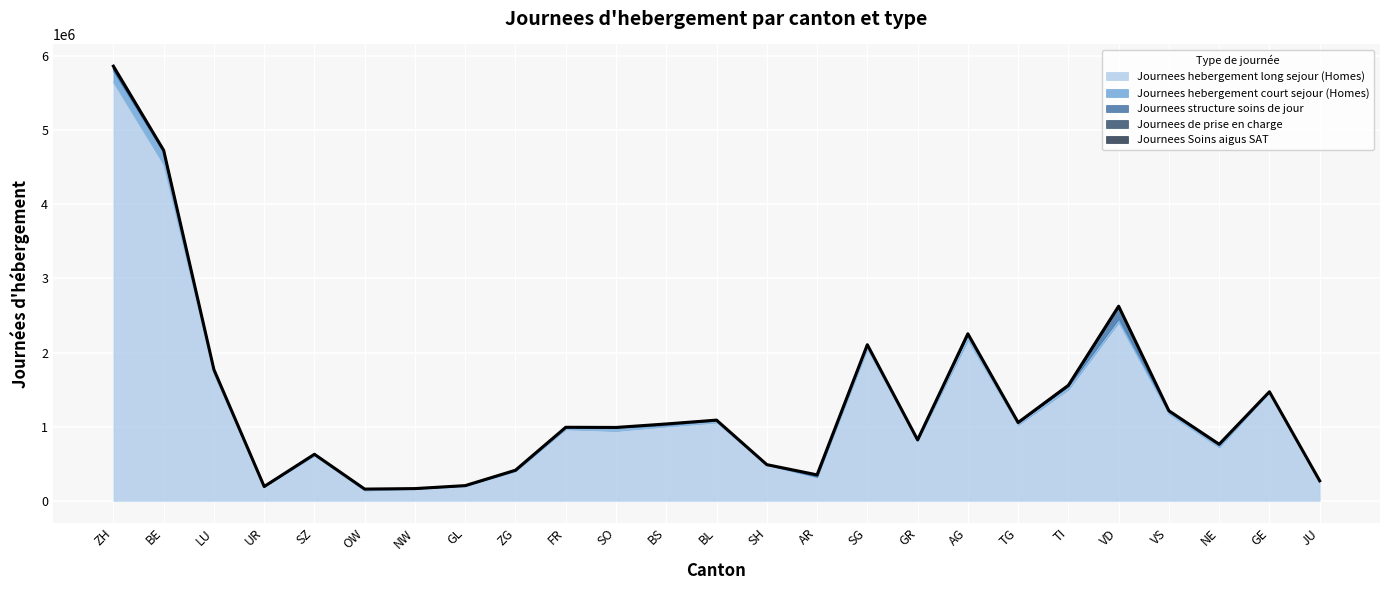

Which category has the highest value across all series?

ZH